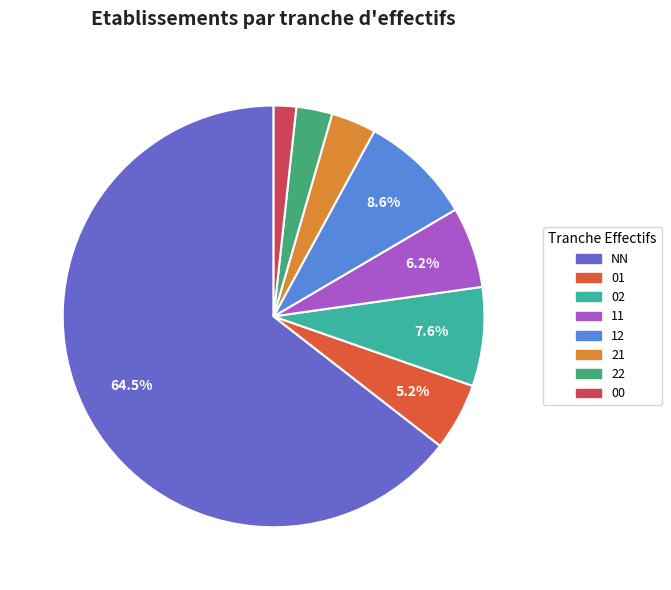

To the nearest percent, what portion does 02 represent?

8%